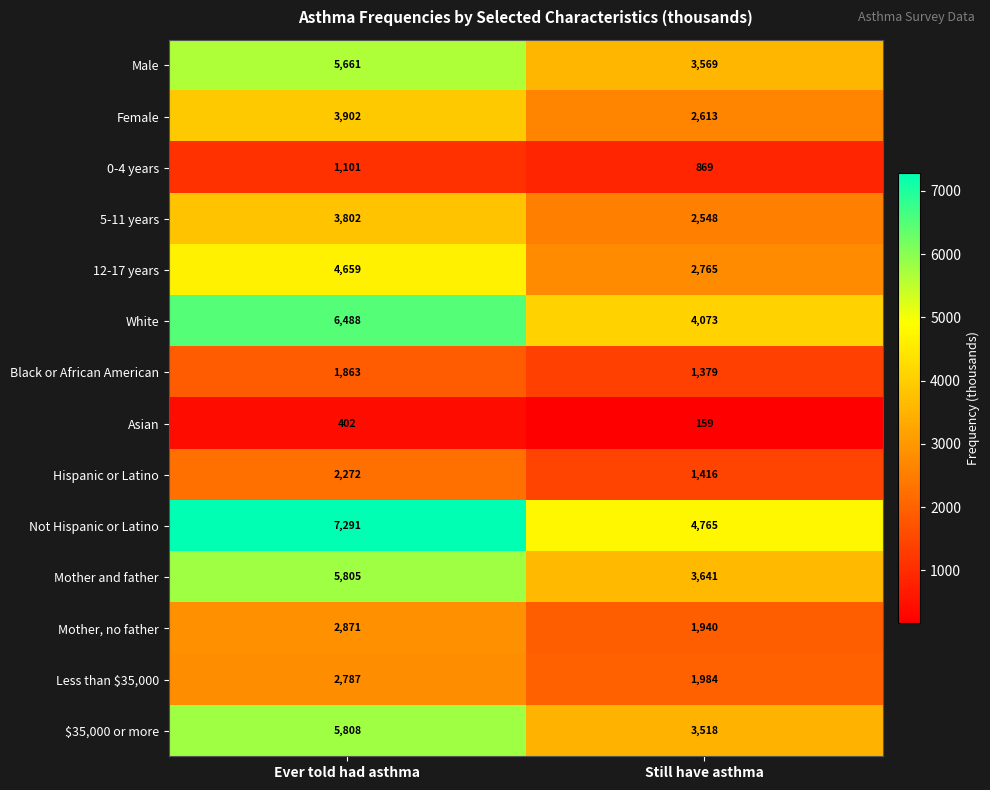

Rank the series by their maximum value, from lowest to highest.

Asian, 0-4 years, Black or African American, Hispanic or Latino, Less than $35,000, Mother, no father, 5-11 years, Female, 12-17 years, Male, Mother and father, $35,000 or more, White, Not Hispanic or Latino